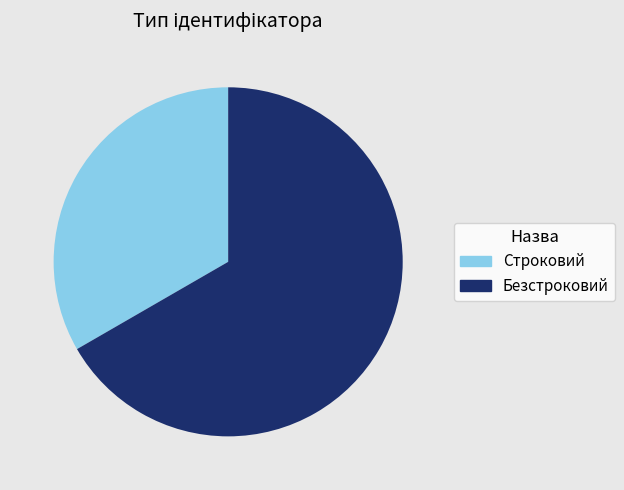

Rank the categories by value from highest to lowest.

Безстроковий, Строковий